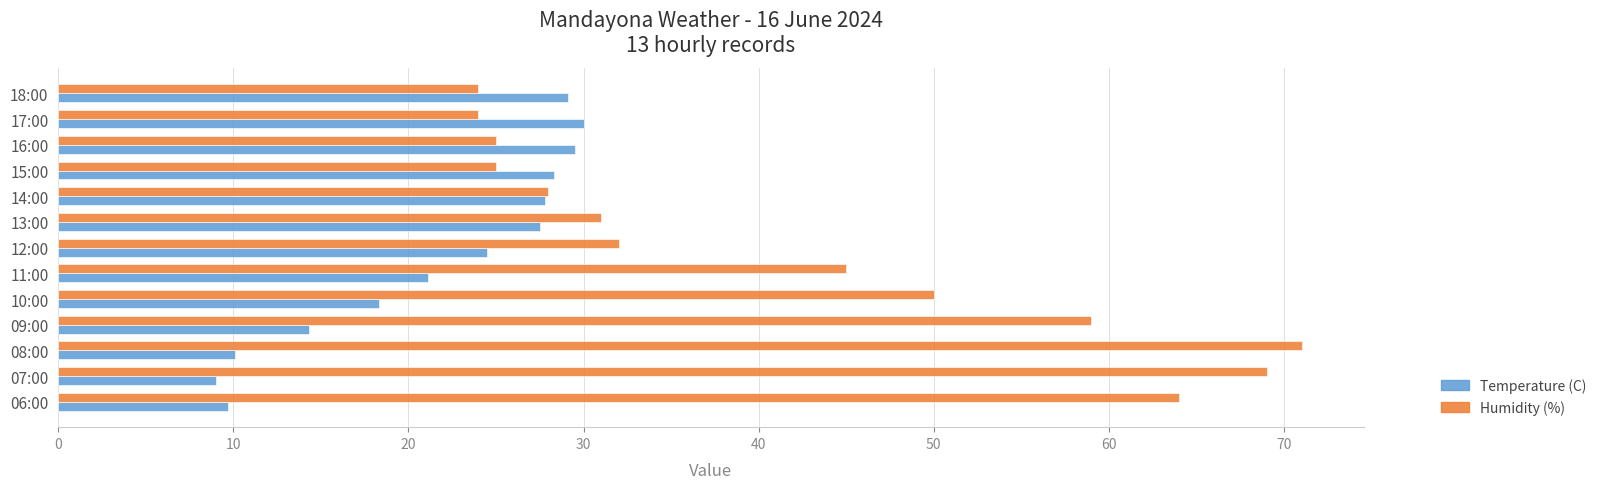

At how many categories does at least one series exceed 55?

4